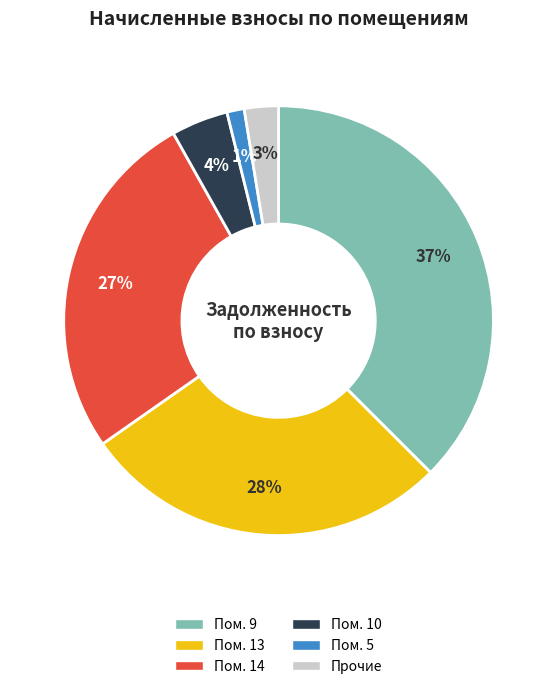

Is there any slice that represents more than half of the pie?

No